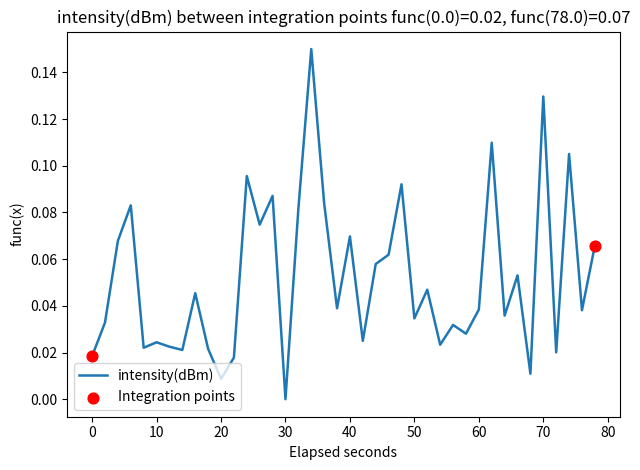

How many lines are shown in the chart?

1